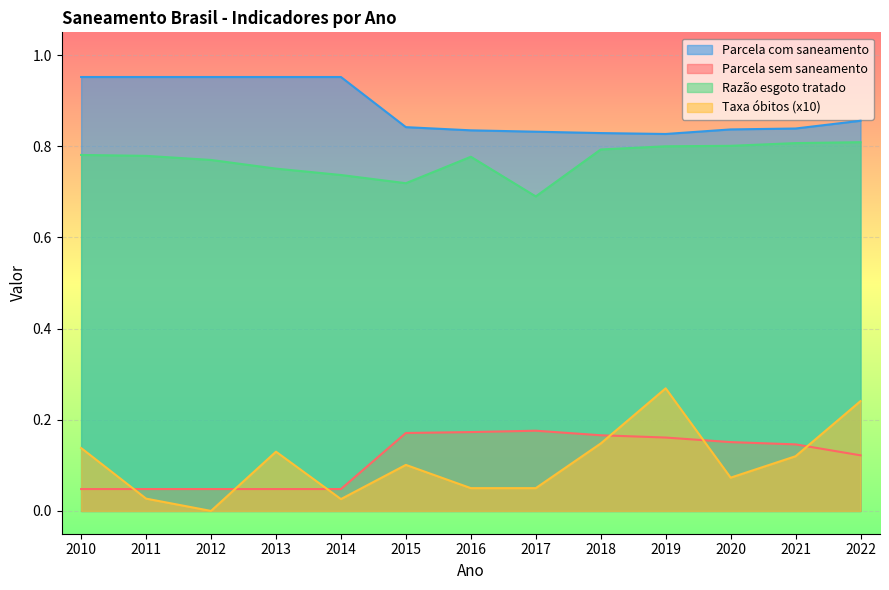

At which label does Taxa óbitos (x10) reach its peak?

2019